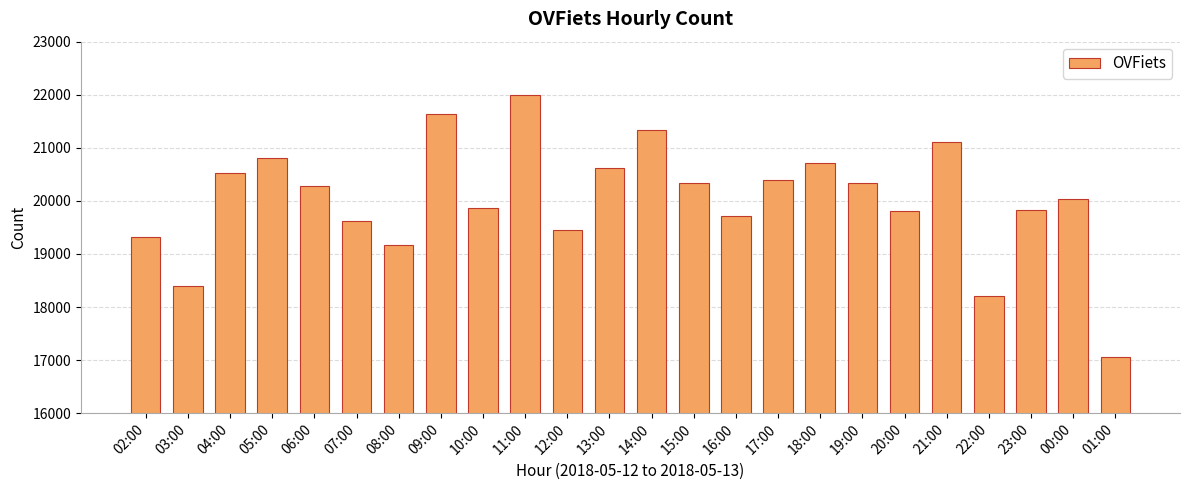

What is the difference between the maximum and minimum values?

4932